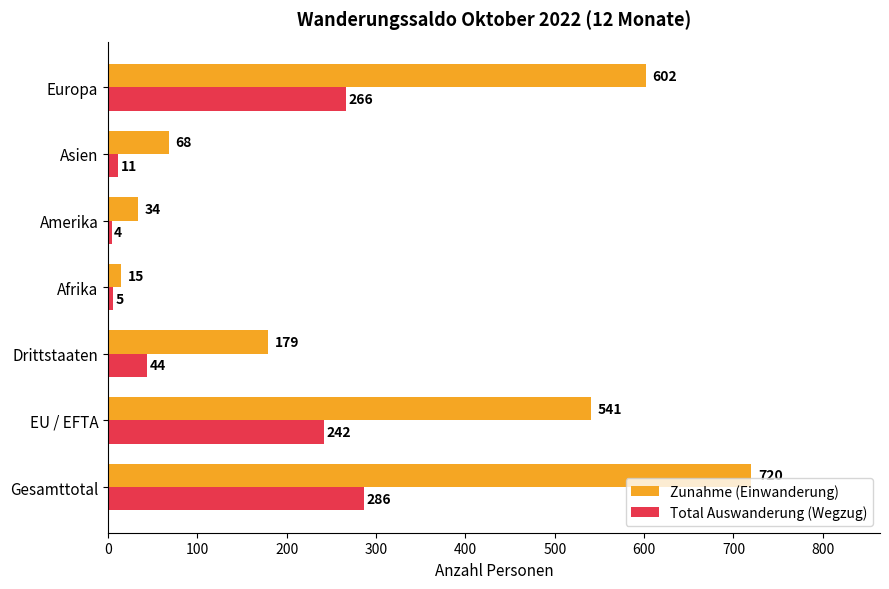

Is the value of Zunahme (Einwanderung) at Afrika greater than the value of Total Auswanderung (Wegzug) at Drittstaaten?

No